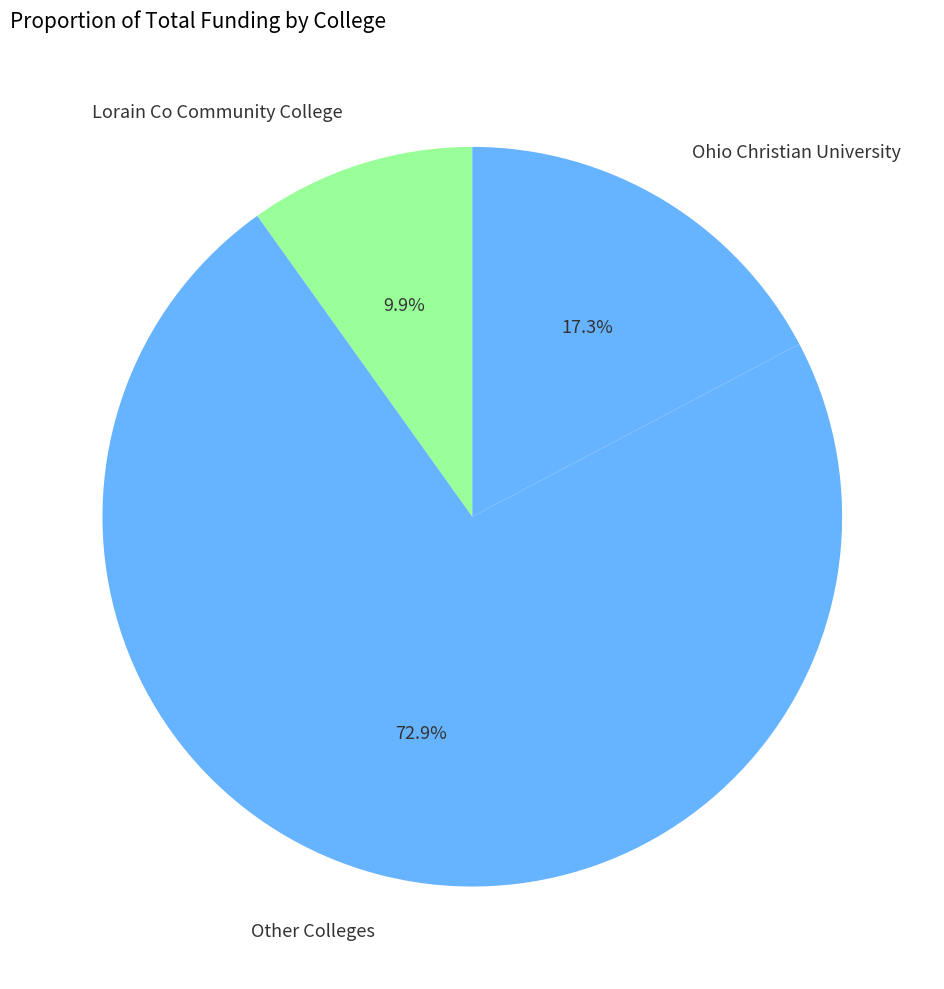

What is the largest slice in the pie chart?

Other Colleges